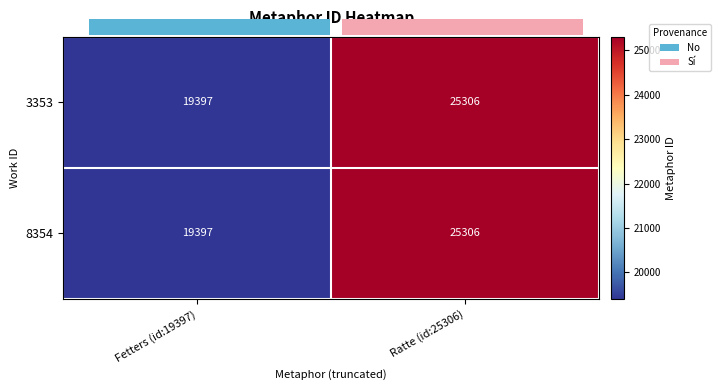

At Ratte (id:25306), list the series in order from smallest to largest.

3353, 8354